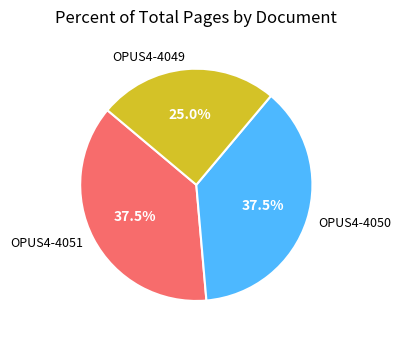

How much of the chart is everything except OPUS4-4051?

62.5%